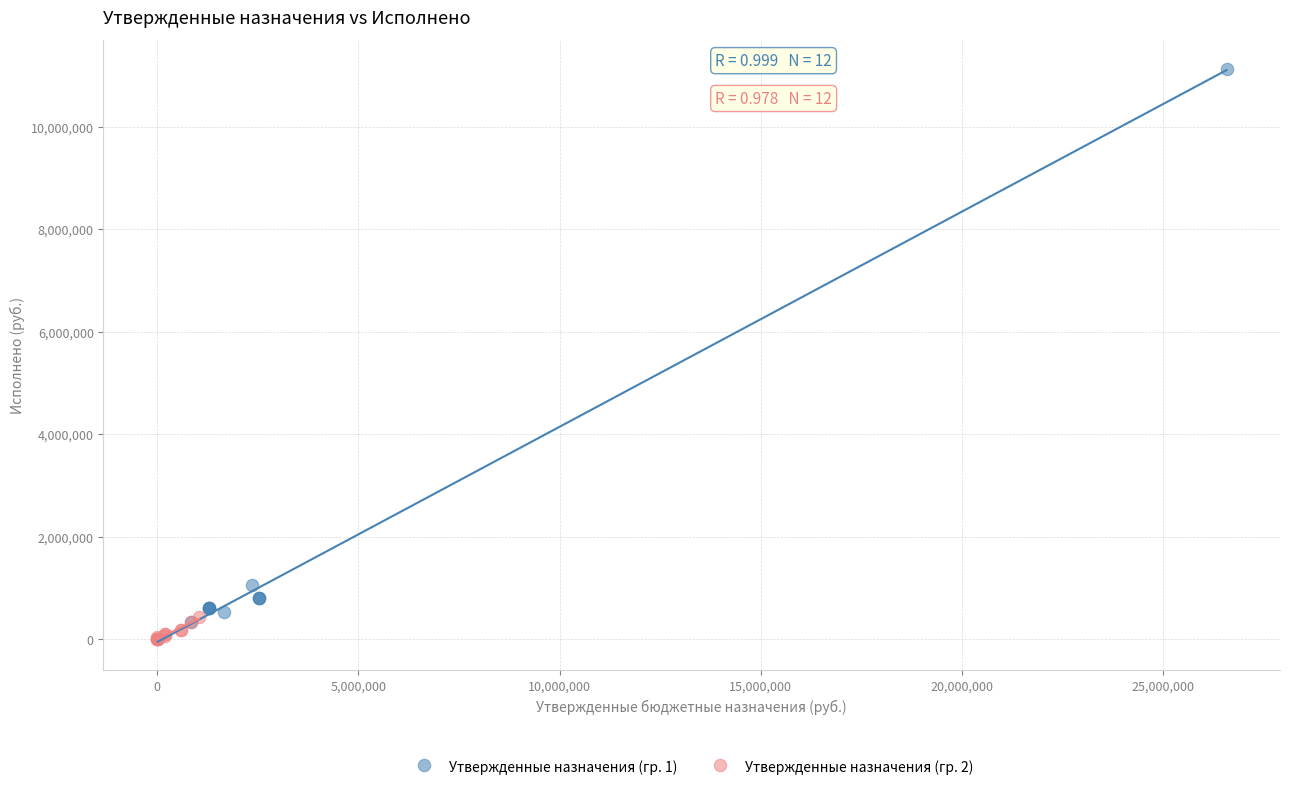

Which series has the largest Y range (max minus min)?

Утвержденные назначения (гр. 1)